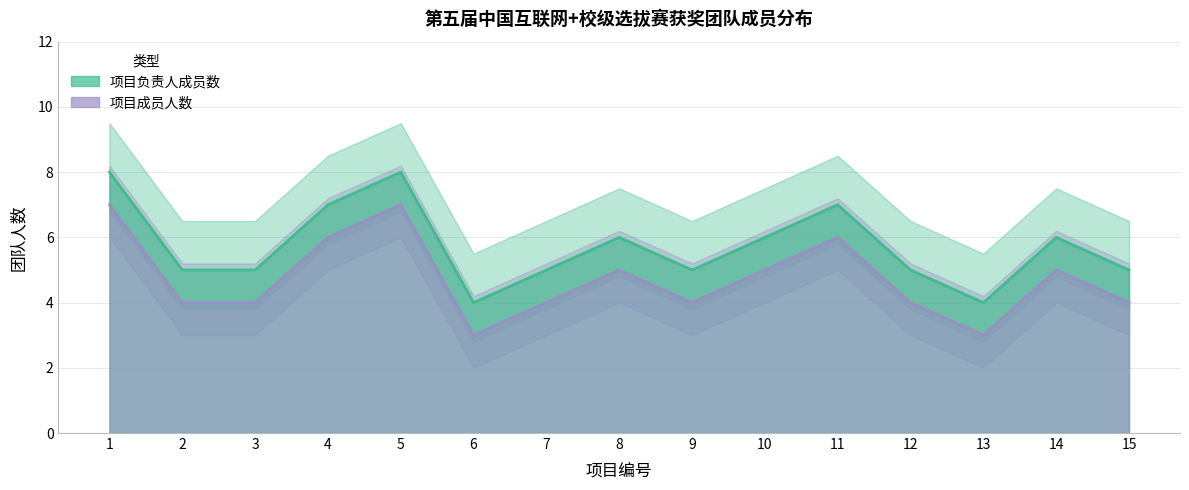

Reading left to right, extract all data points from this chart.

项目负责人成员数: 8	5	5	7	8	4	5	6	5	6	7	5	4	6	5
项目成员人数: 7	4	4	6	7	3	4	5	4	5	6	4	3	5	4